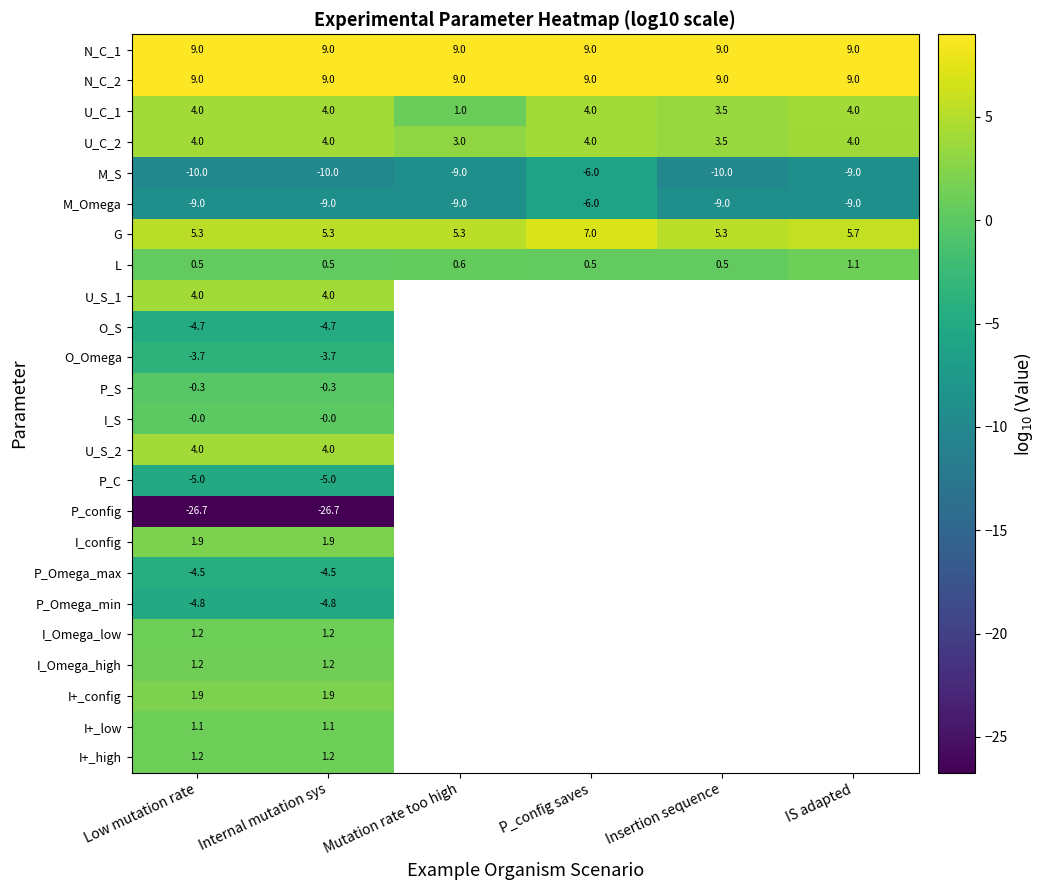

What is the smallest value displayed?

-26.7